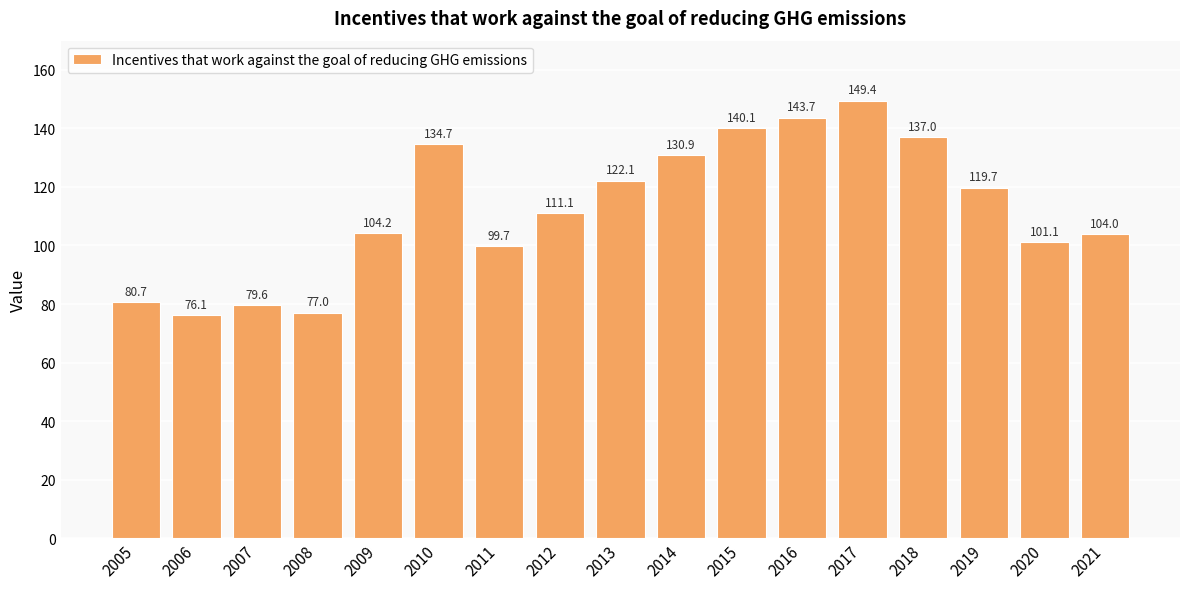

Reading left to right, transcribe all the data shown in this chart.

2005=80.7	2006=76.1	2007=79.6	2008=77.0	2009=104.2	2010=134.7	2011=99.7	2012=111.1	2013=122.1	2014=130.9	2015=140.1	2016=143.7	2017=149.4	2018=137.0	2019=119.7	2020=101.1	2021=104.0